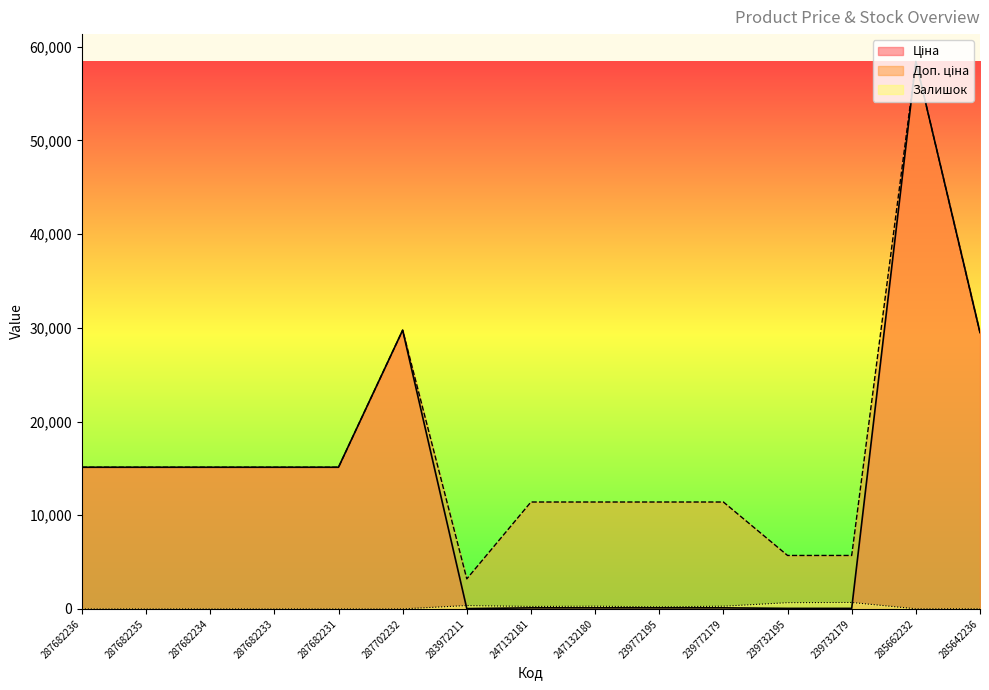

List the series in order of their overall mean, lowest first.

Залишок, Ціна, Доп. ціна